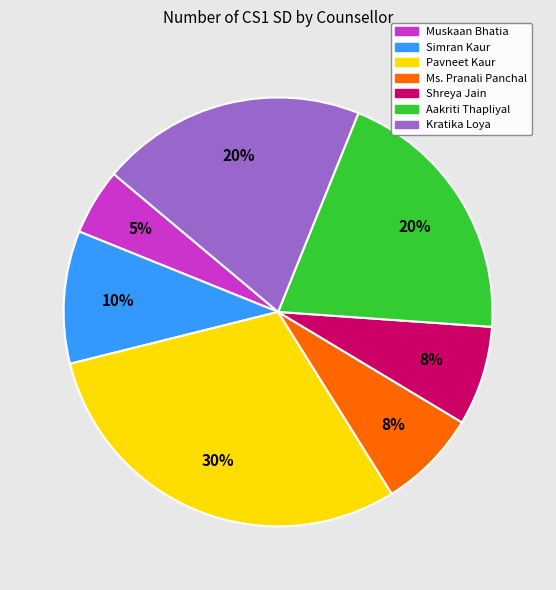

To the nearest percent, what is the difference between the Pavneet Kaur and Aakriti Thapliyal slice percentages?

10%